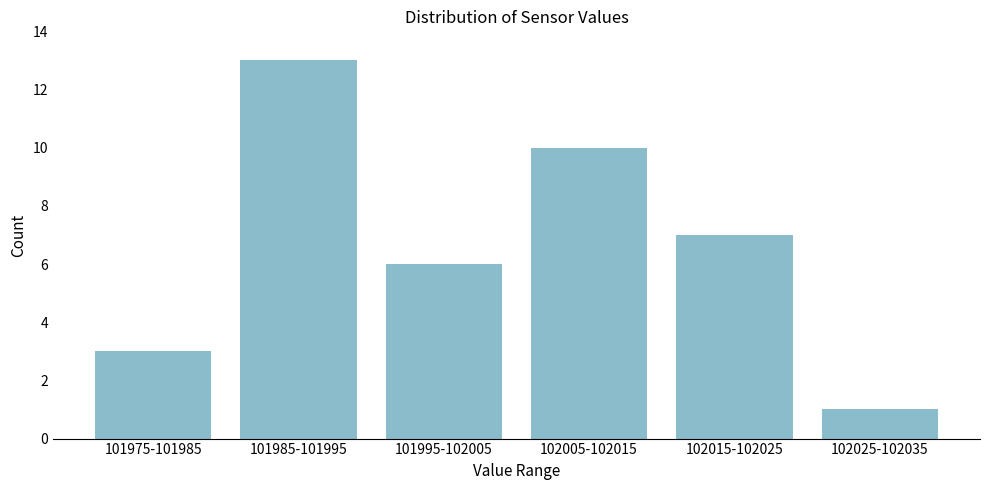

Reading left to right, what are all the values shown in this chart?

101975-101985=3	101985-101995=13	101995-102005=6	102005-102015=10	102015-102025=7	102025-102035=1